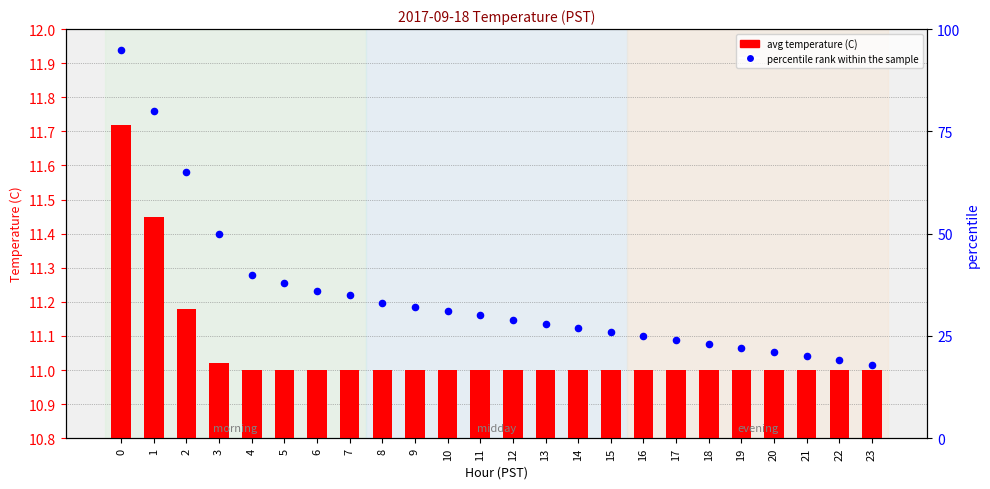

Is the value of avg temperature (C) at 13 greater than the value of percentile rank within the sample at 23?

No